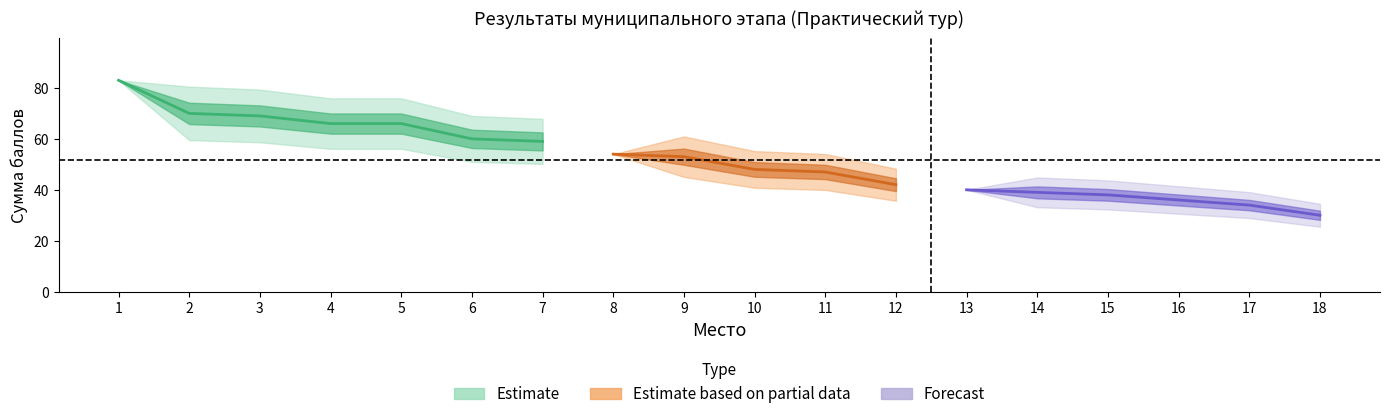

What is the value of the upper point at the 18th from the left?

30